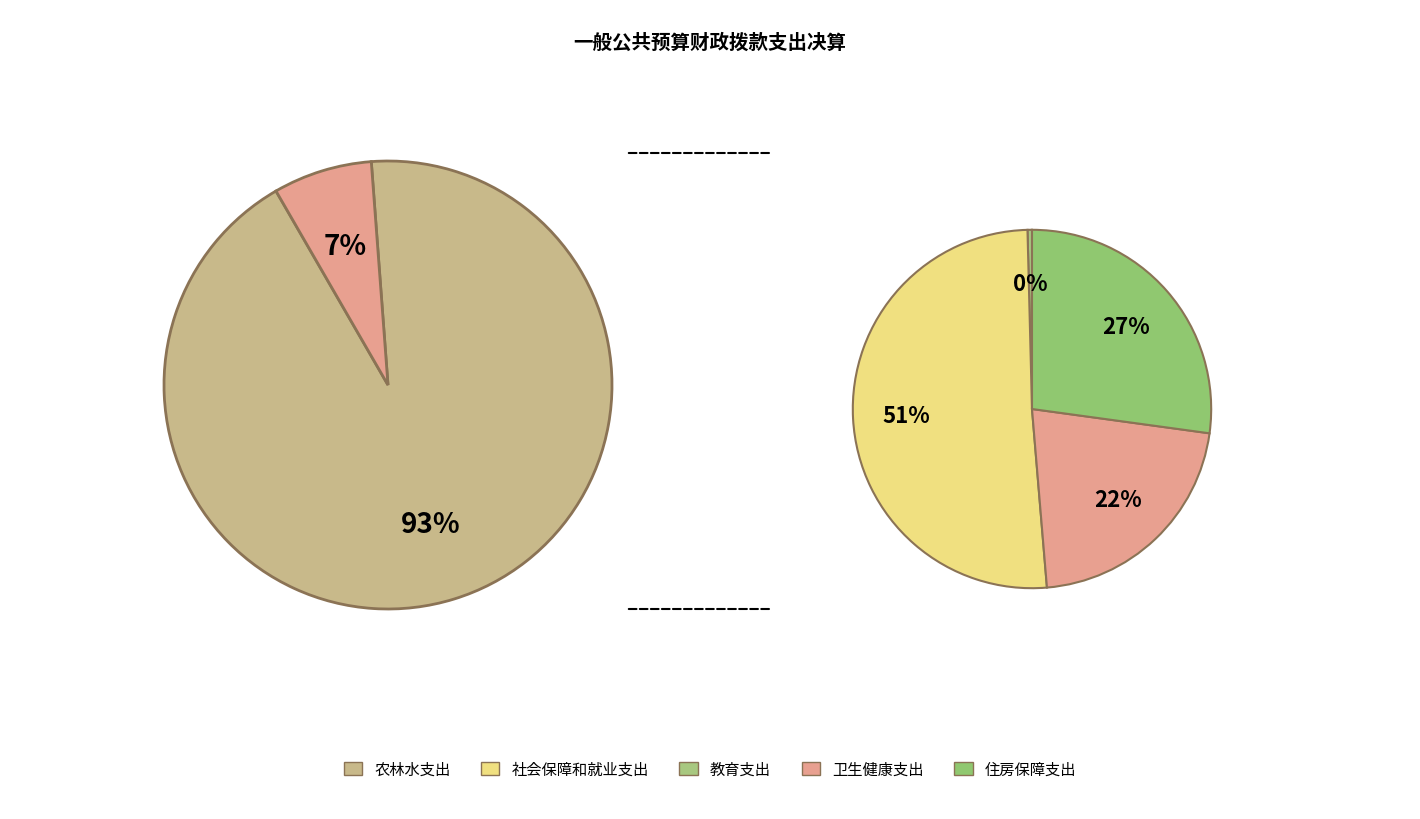

Which slice is the largest?

农林水支出